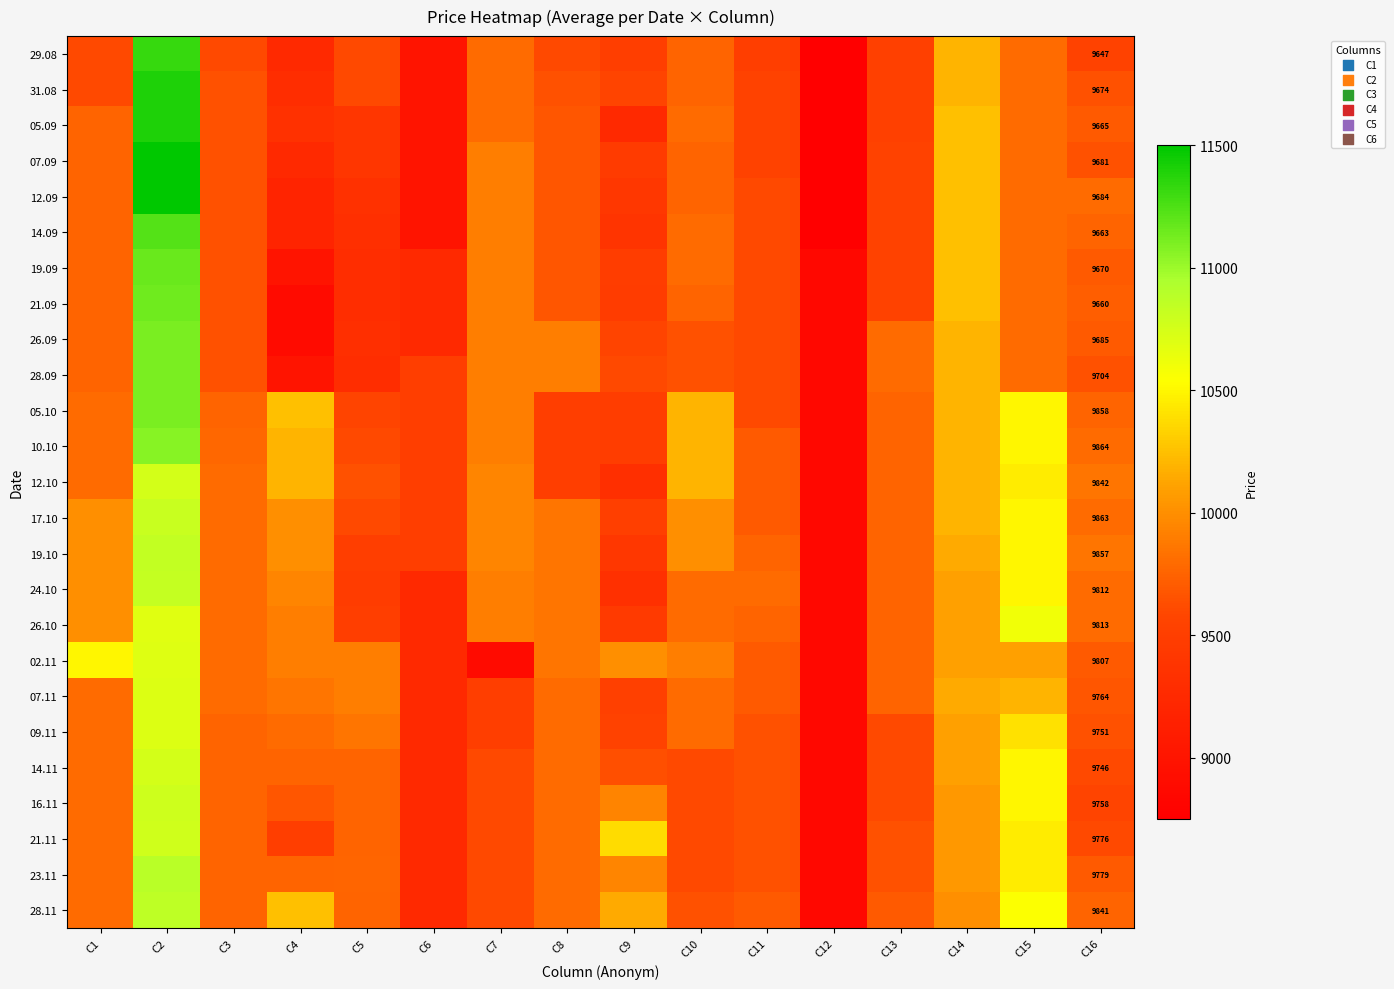

What value does the 28.11 series have at C8, to the nearest 10?

9800